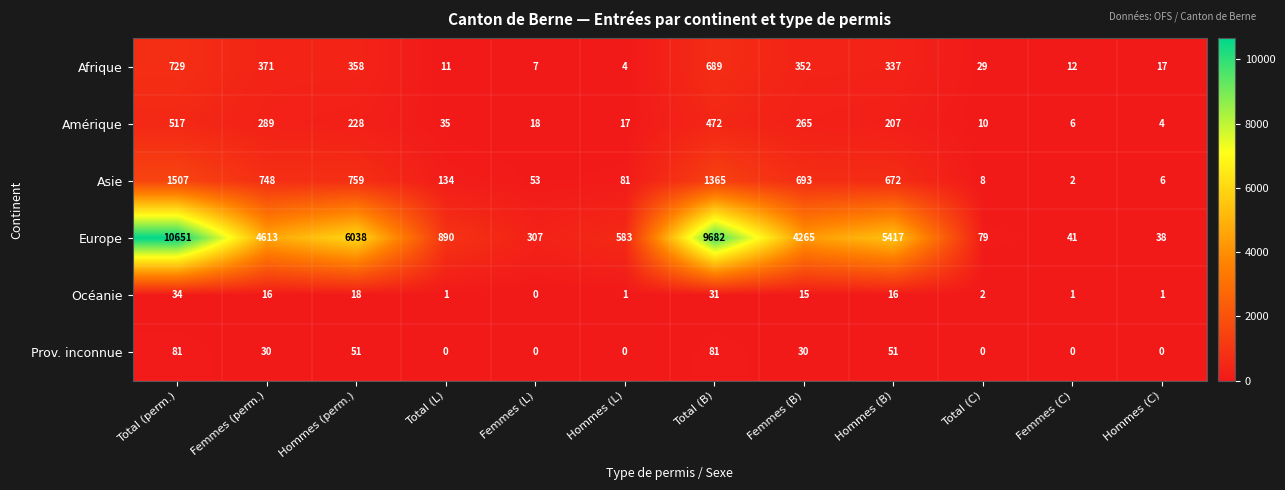

Which label corresponds to the largest value in the chart?

Total (perm.)